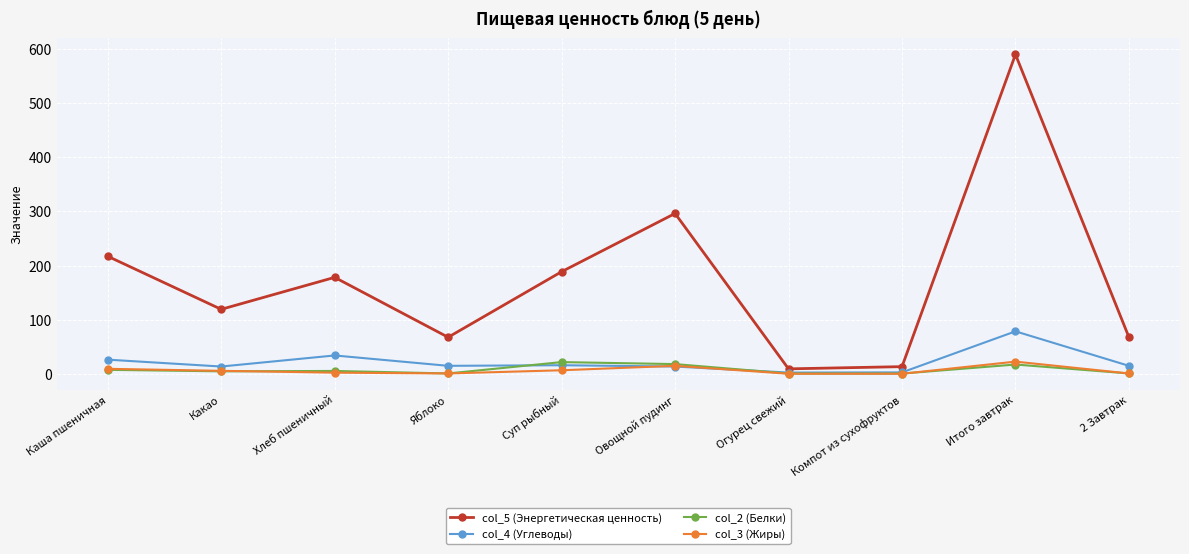

What is the lowest value of the col_4 (Углеводы) series?

2.2